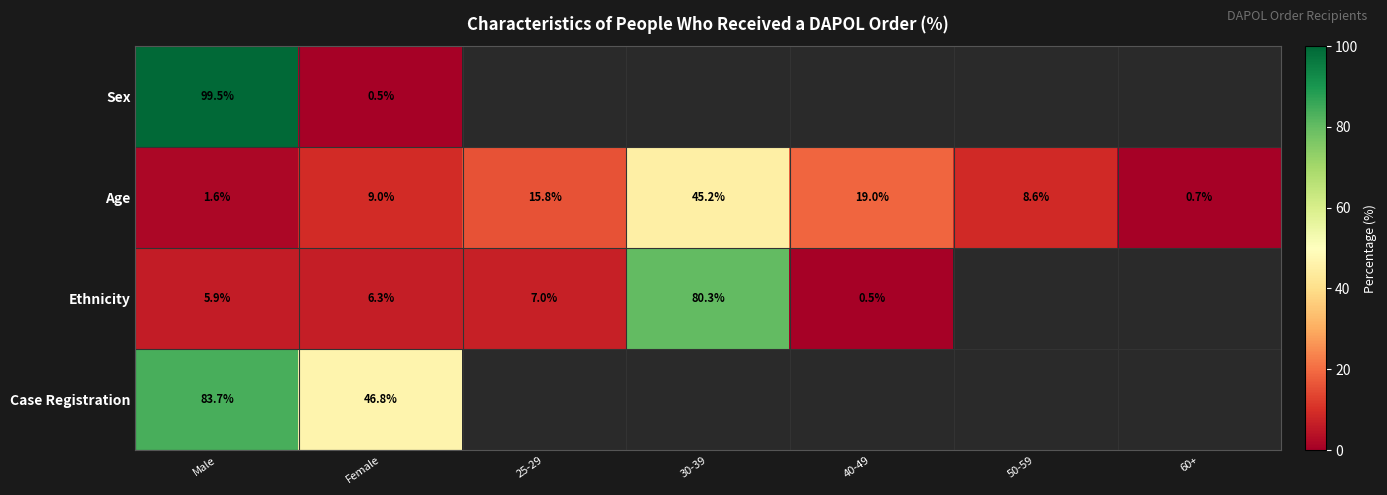

What is the total value across all series at Female?

62.6